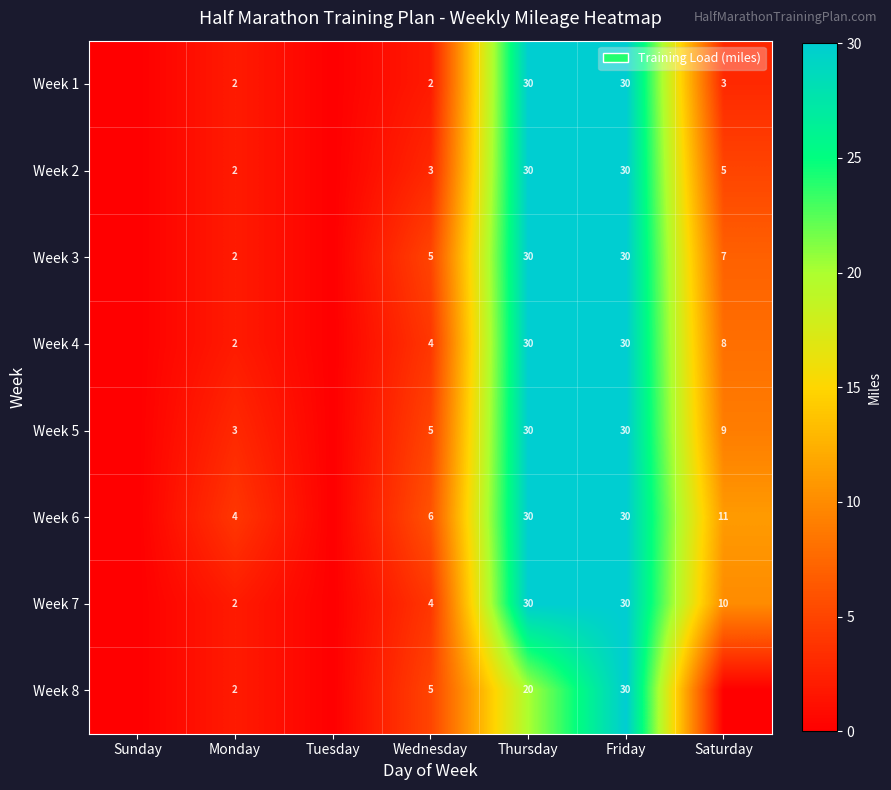

What is the total value across all series at Friday?

240